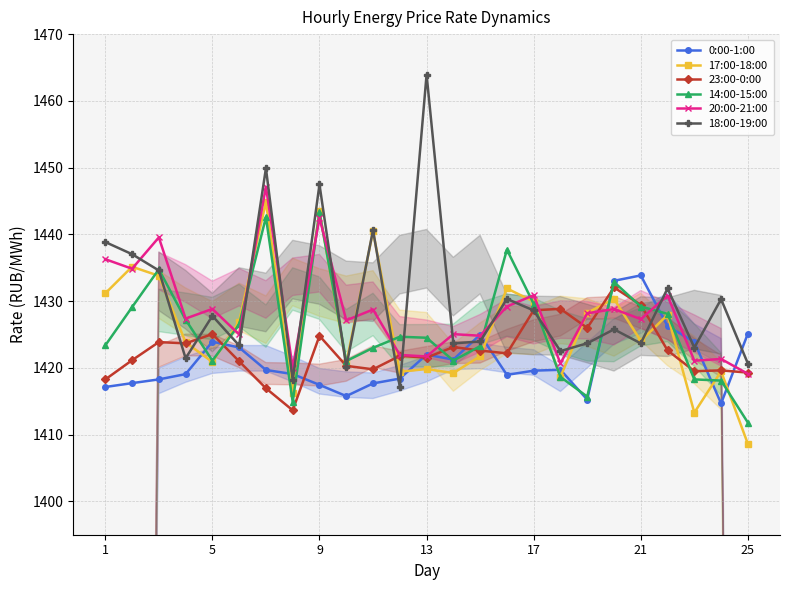

What is the sum of all 20:00-21:00 values?

35708.2